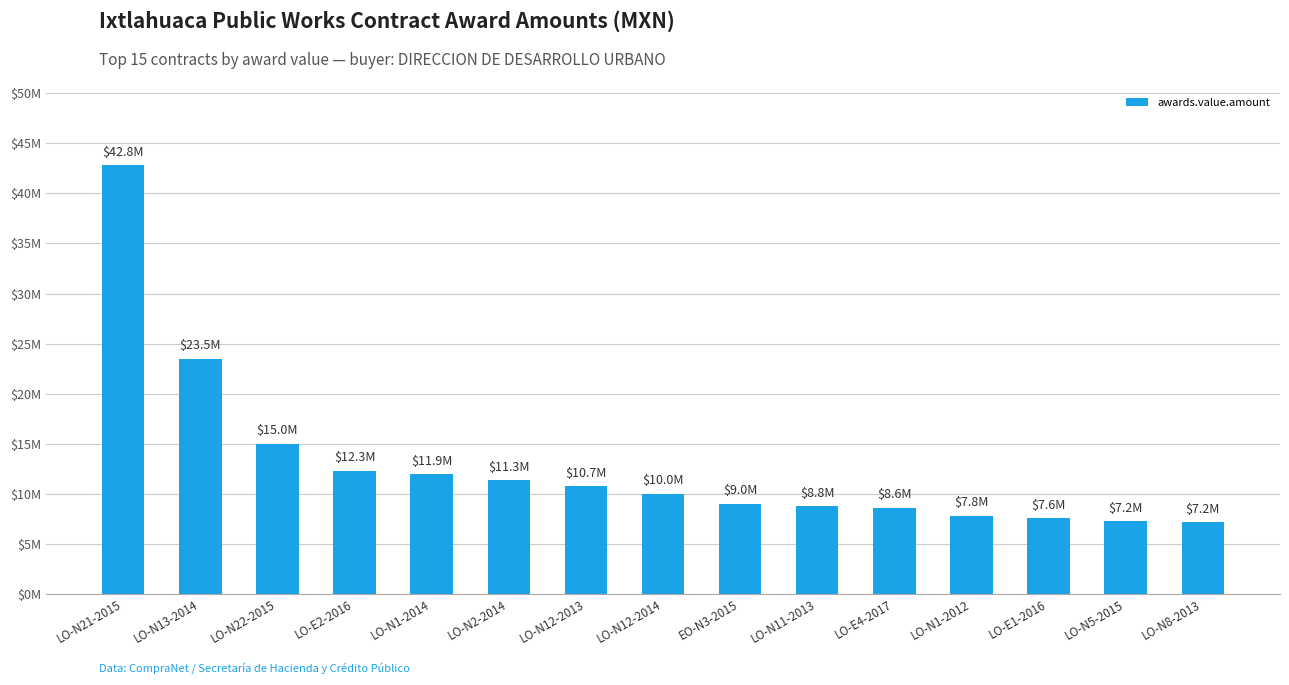

Are the bars horizontal?

No